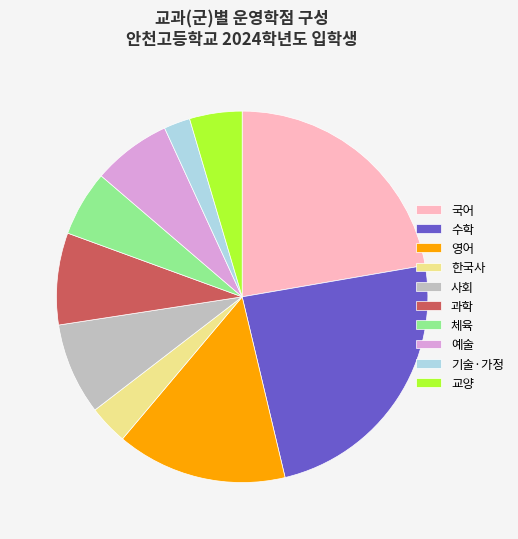

Combined, do 한국사 and 국어 account for over 50%?

No